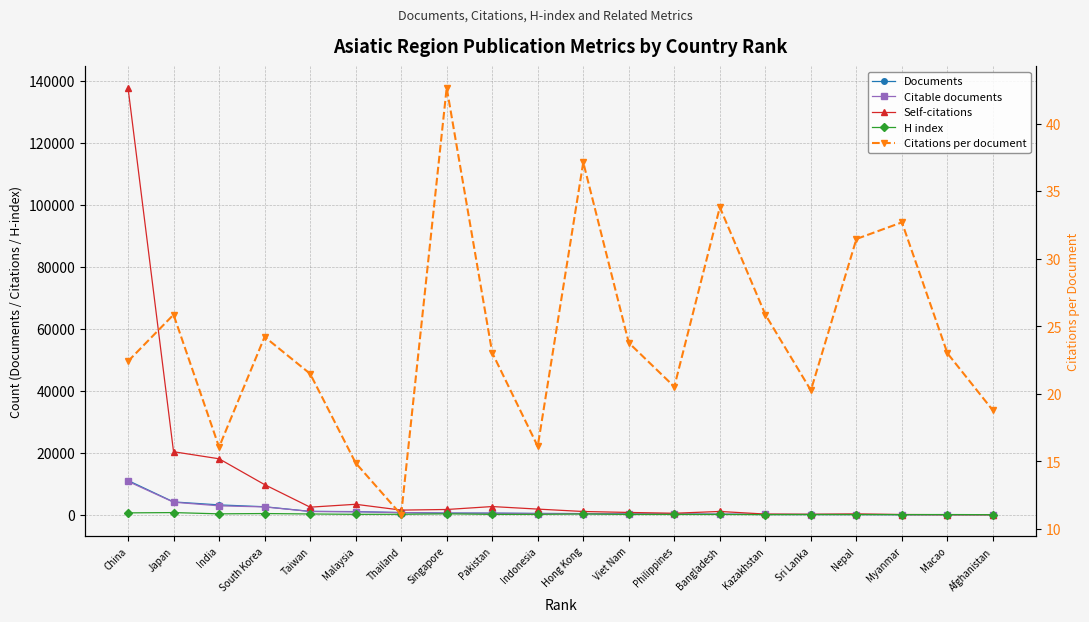

How many values in the Self-citations series exceed 1498?

9